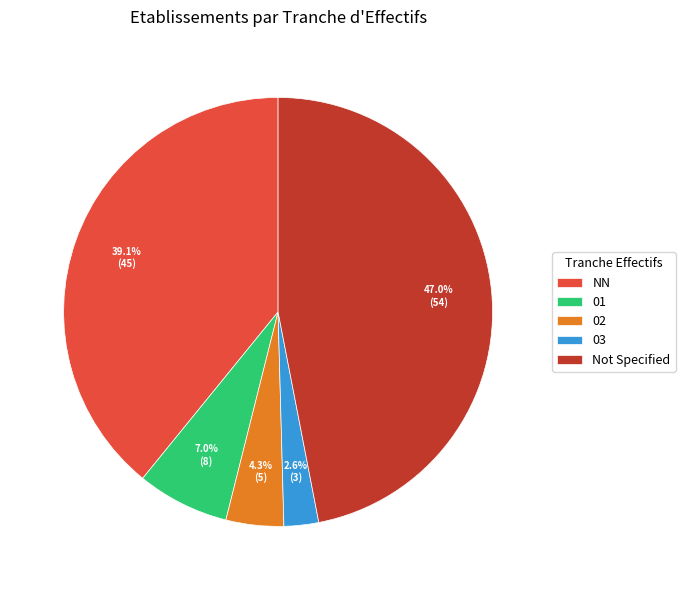

Which has a higher value, Not Specified or 02?

Not Specified